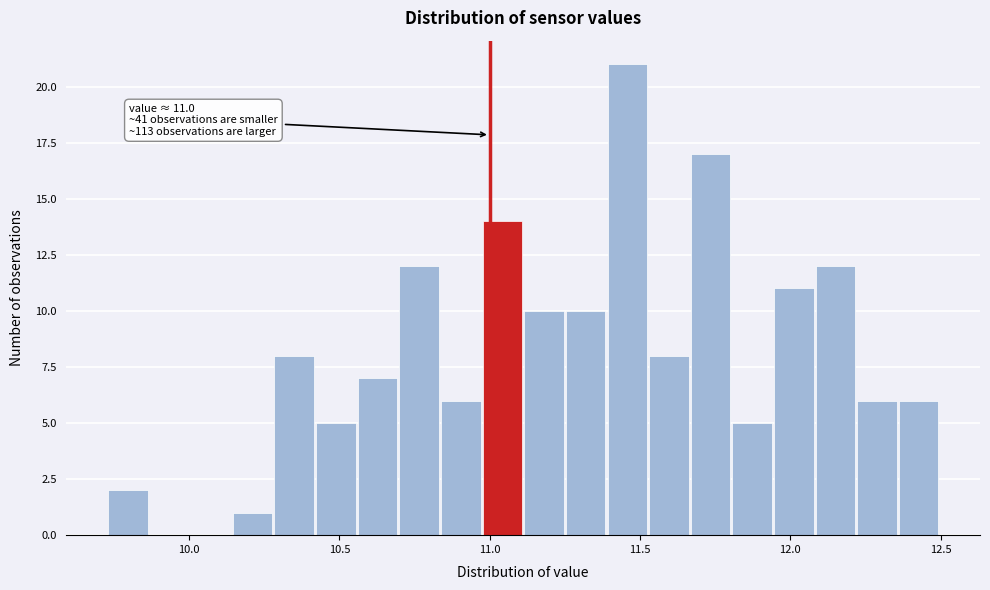

Around what value on the x-axis is the tallest bar? Give the approximate position of its centre, as read against the axis.

11.45